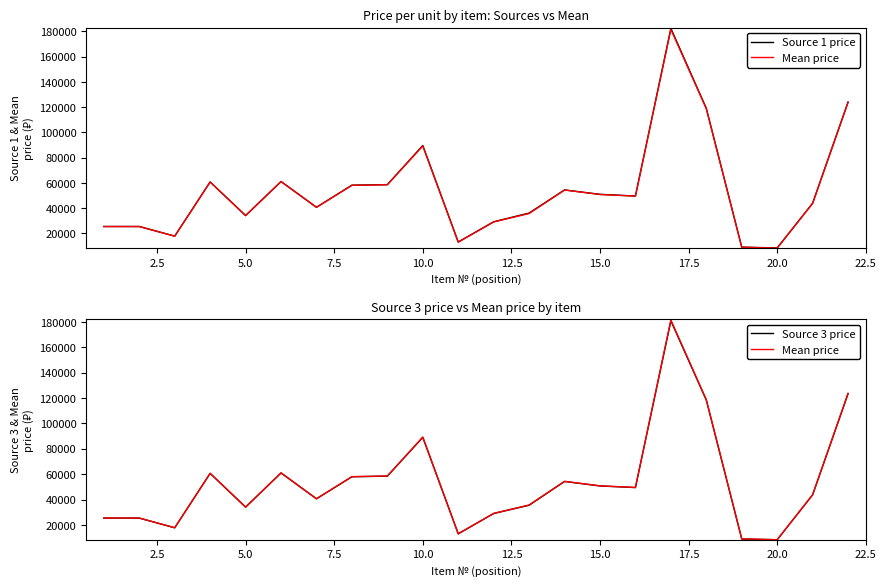

How many values in the Source 3 price series exceed 49433?

11